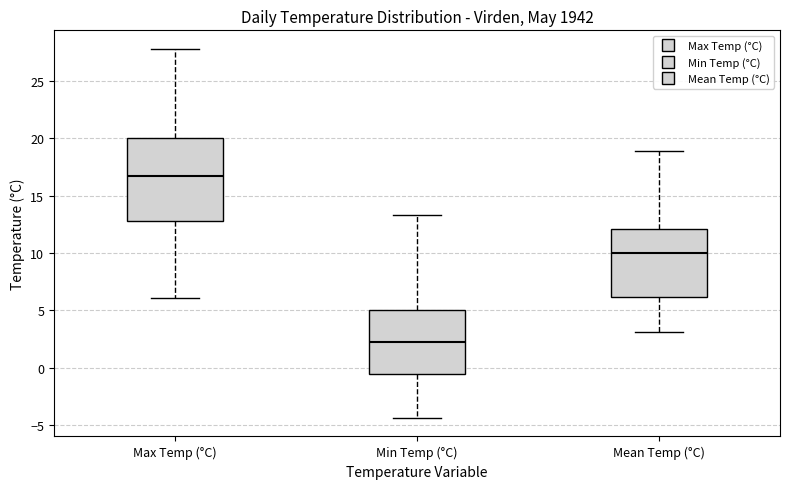

Which box is the tallest, from its lower edge to its upper edge?

Max Temp (°C)